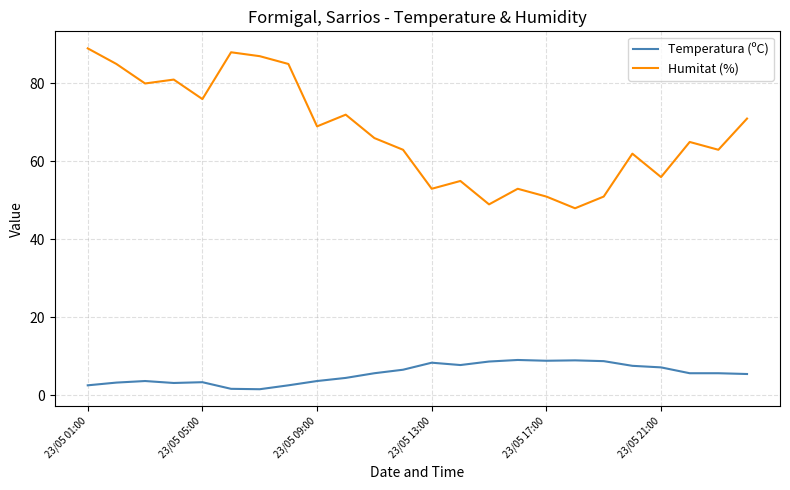

How many values in the Humitat (%) series are below 66?

12